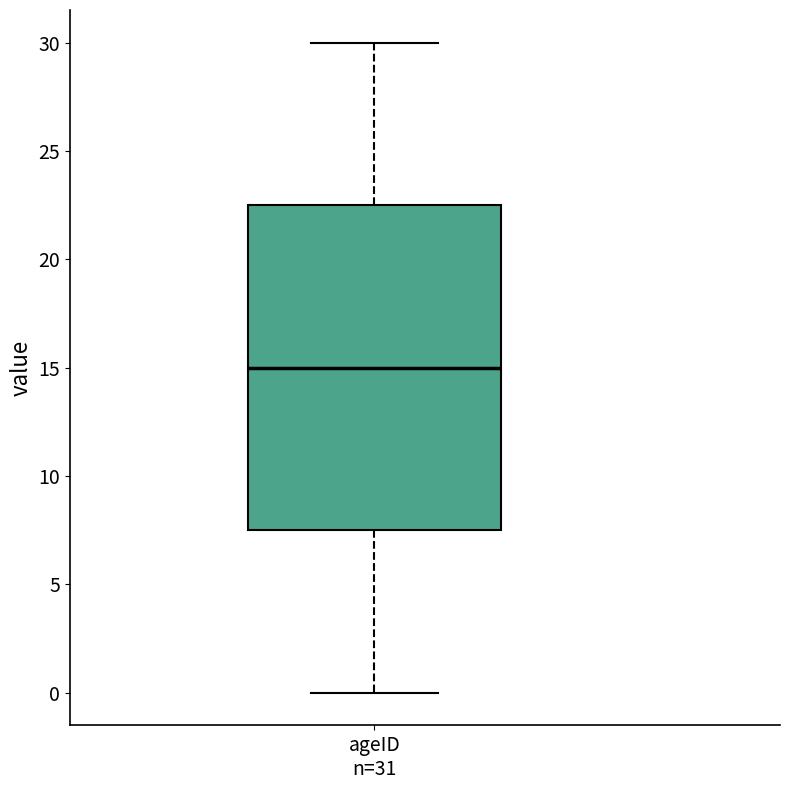

Where is the upper edge of the box for ageID n=31 on the y-axis? The values are not printed on the chart, so give them approximately, as read against the axis.

22.5